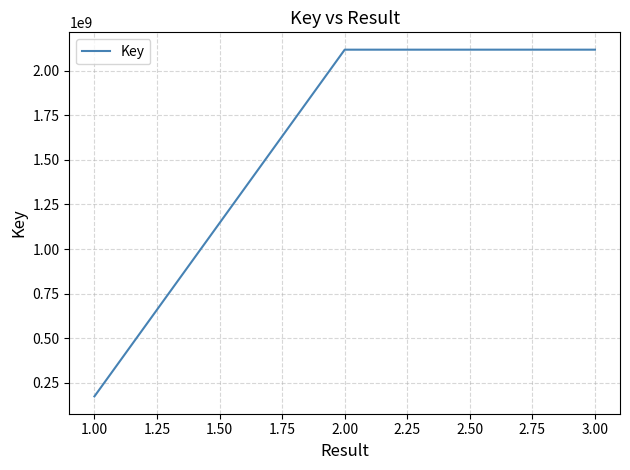

How many distinct data groups are displayed?

1